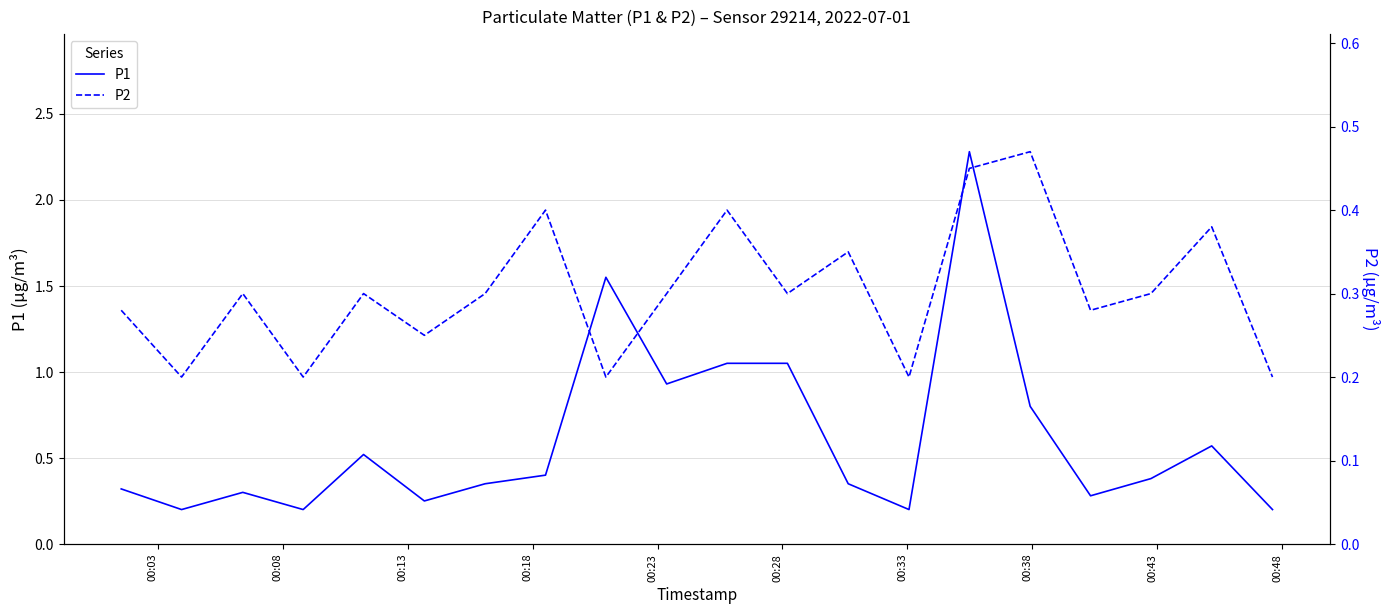

Reading left to right, transcribe all the data shown in this chart.

P1: 0.3	0.2	0.3	0.2	0.5	0.2	0.3	0.4	1.6	0.9	1.1	1.1	0.3	0.2	2.3	0.8	0.3	0.4	0.6	0.2
P2: 0.3	0.2	0.3	0.2	0.3	0.2	0.3	0.4	0.2	0.3	0.4	0.3	0.3	0.2	0.5	0.5	0.3	0.3	0.4	0.2